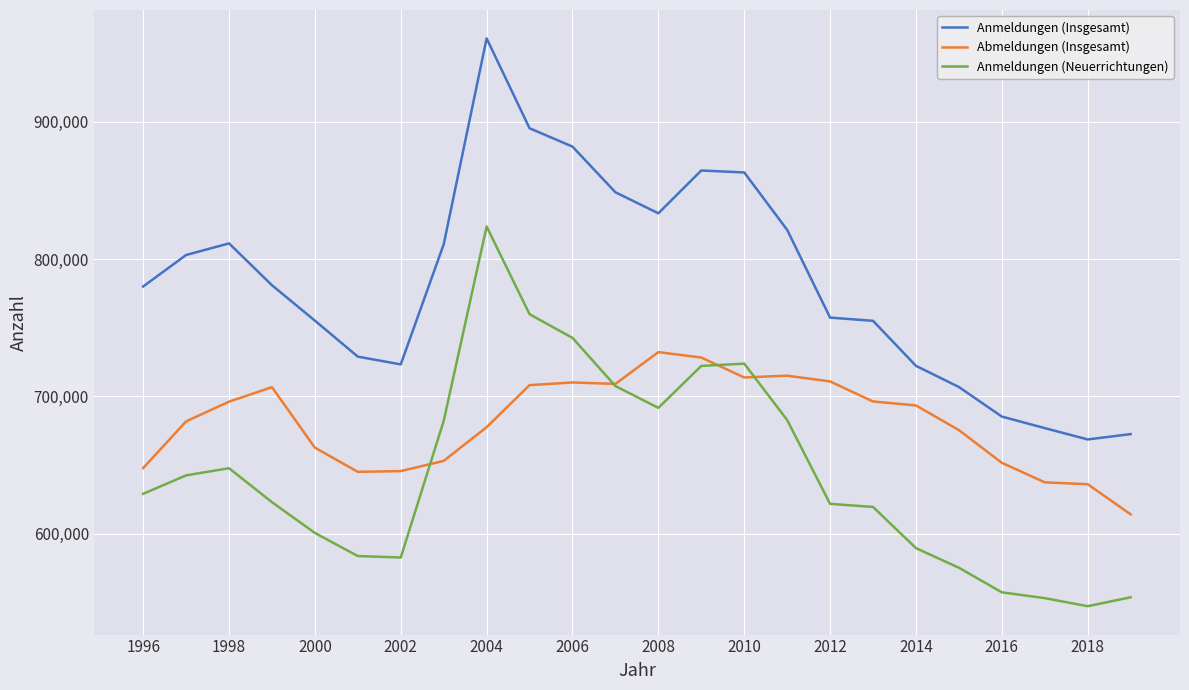

What are all the series names shown in the legend?

Anmeldungen (Insgesamt), Abmeldungen (Insgesamt), Anmeldungen (Neuerrichtungen)